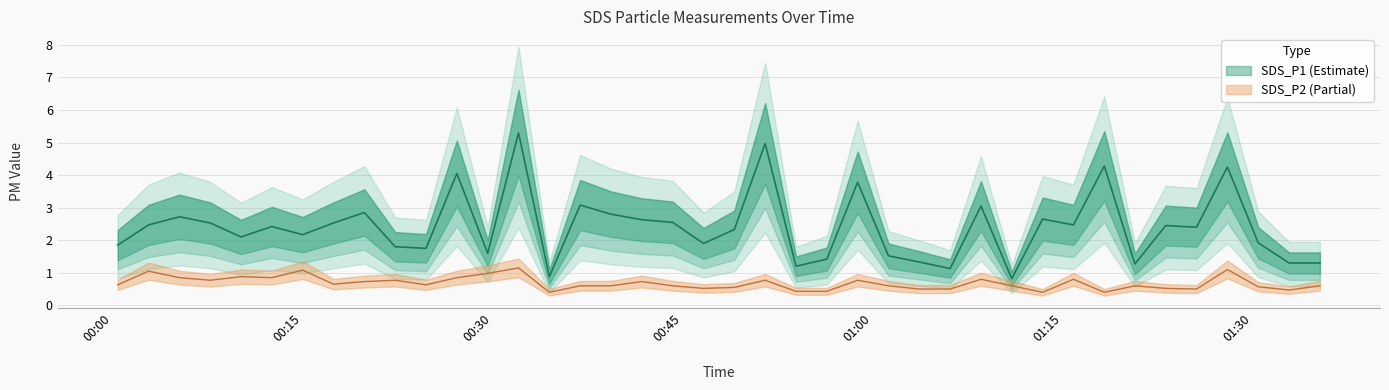

Rank the series by their average value, from lowest to highest.

SDS_P2, SDS_P1